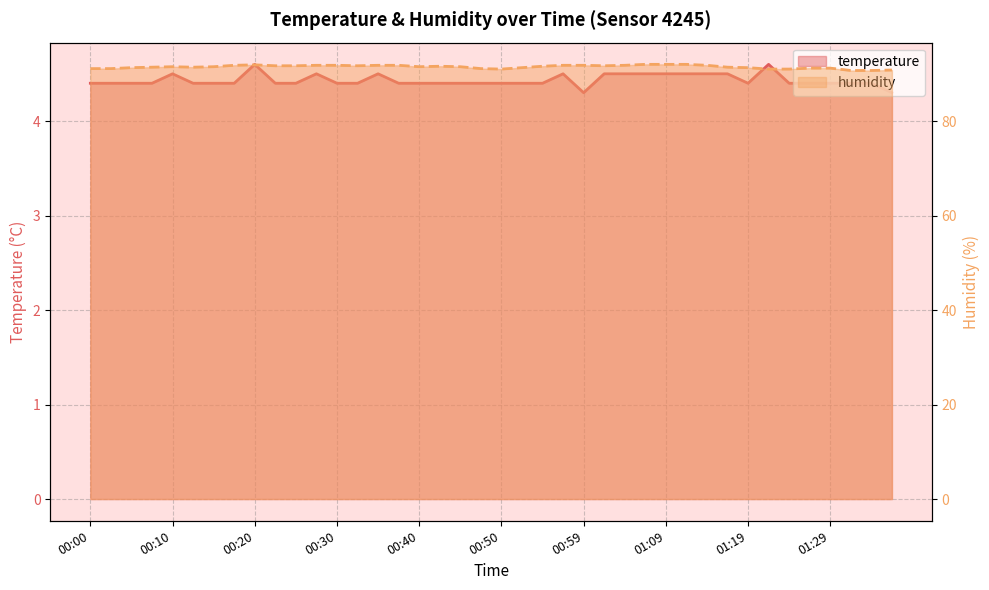

The temperature series shows 4.4 at 01:29. True or false?

True